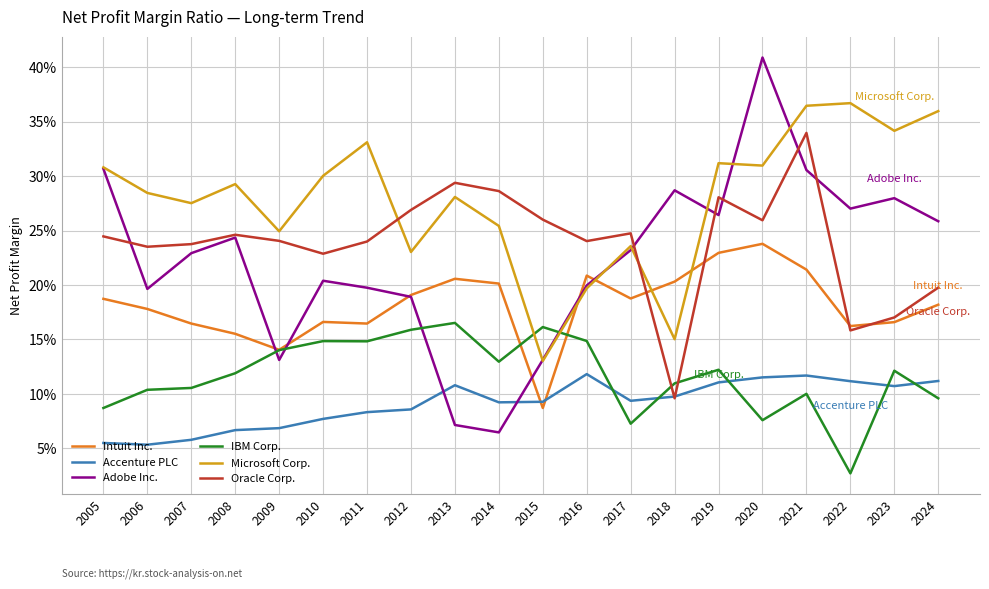

What is the spread (max minus min) of values at 2024?

0.3